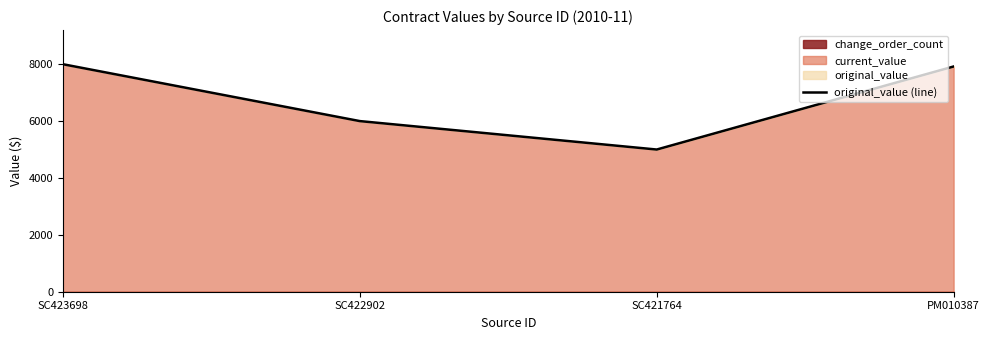

Does the chart display data point markers on the line(s)?

No